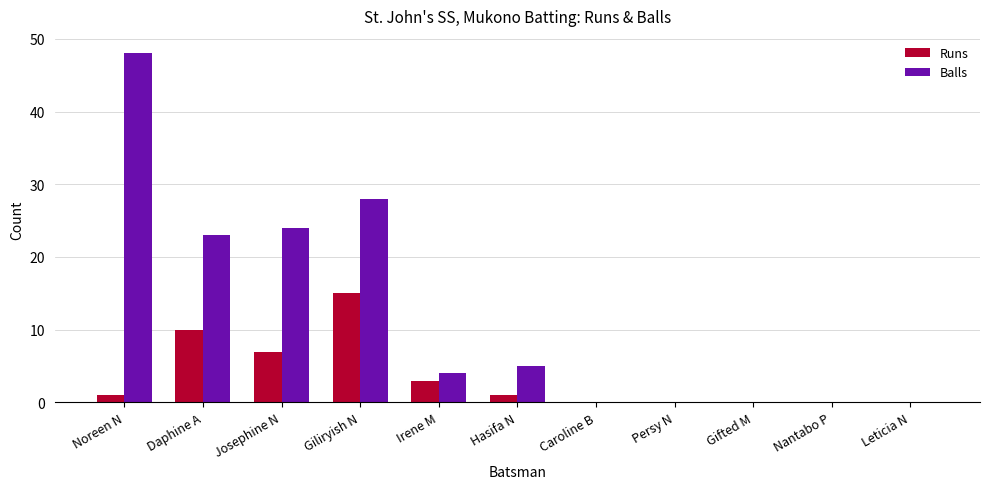

At which label does Runs reach its peak?

Giliryish N